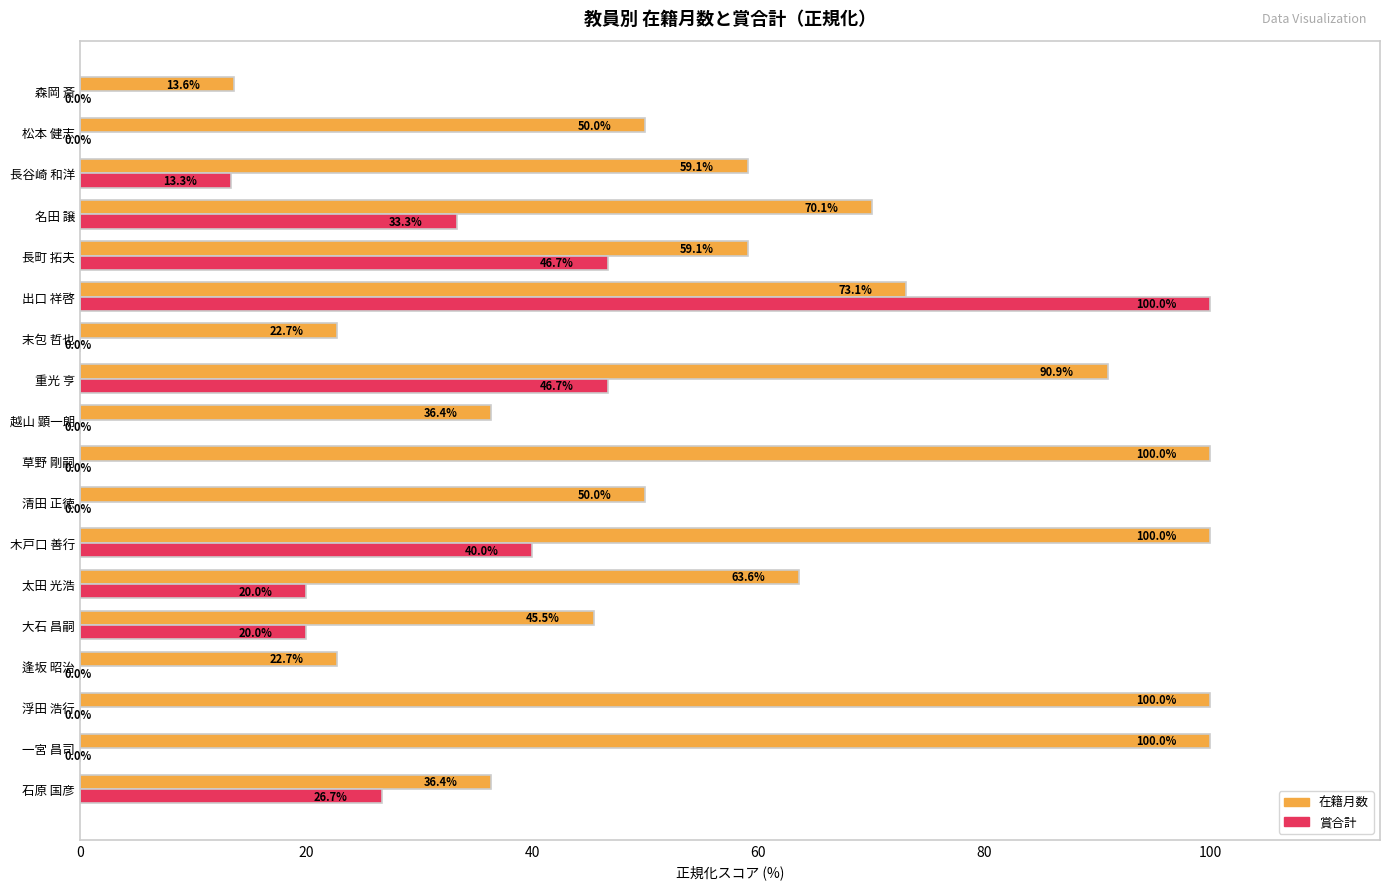

At which label does 賞合計 reach its peak?

出口 祥啓